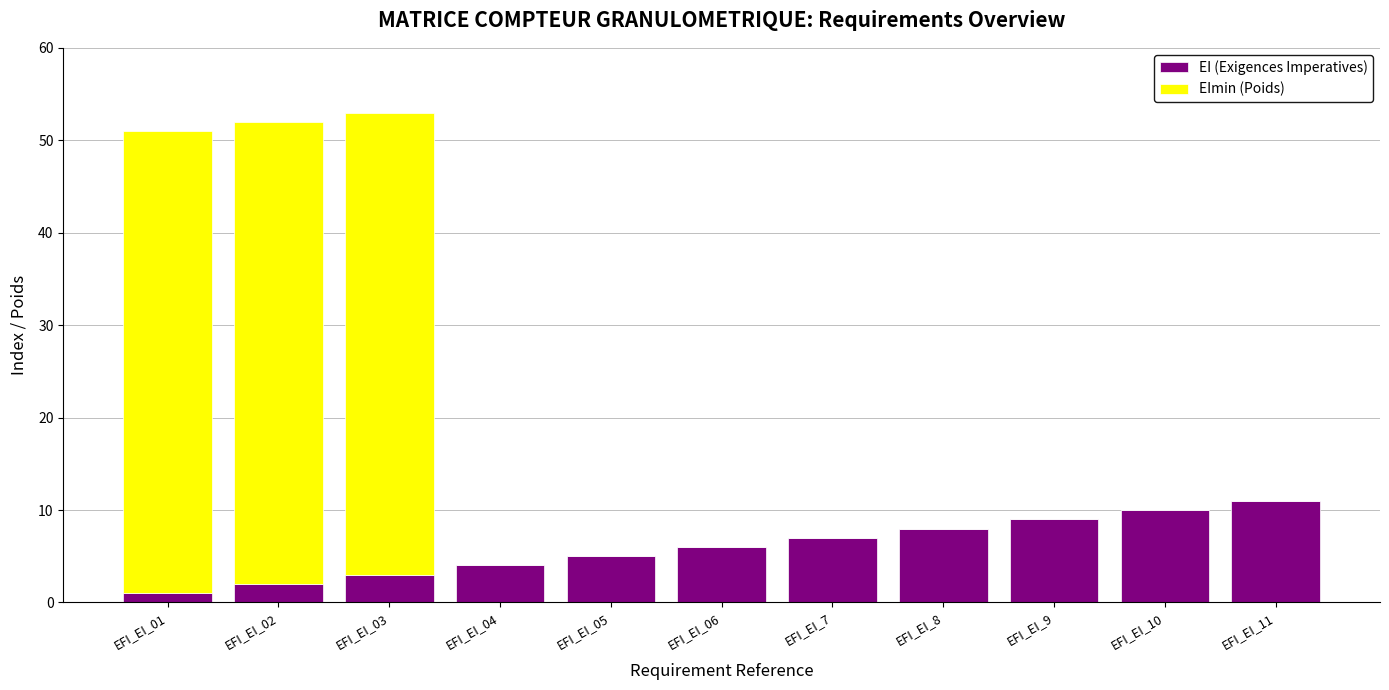

Are the bars horizontal?

No